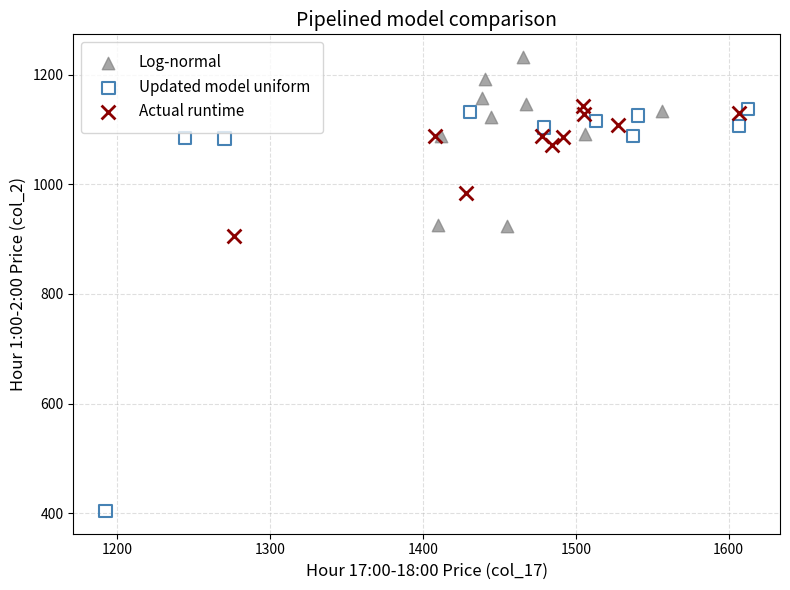

Which series contains the highest Y value?

Log-normal